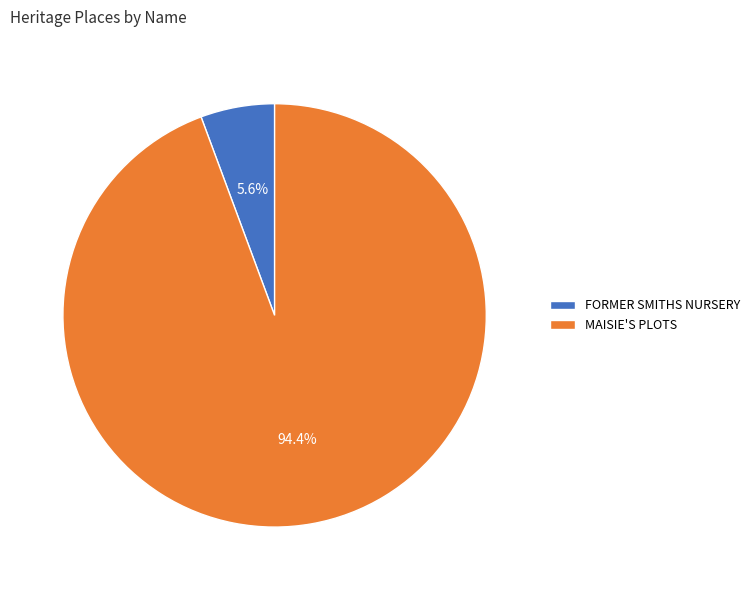

Does FORMER SMITHS NURSERY represent more than half of the total?

No